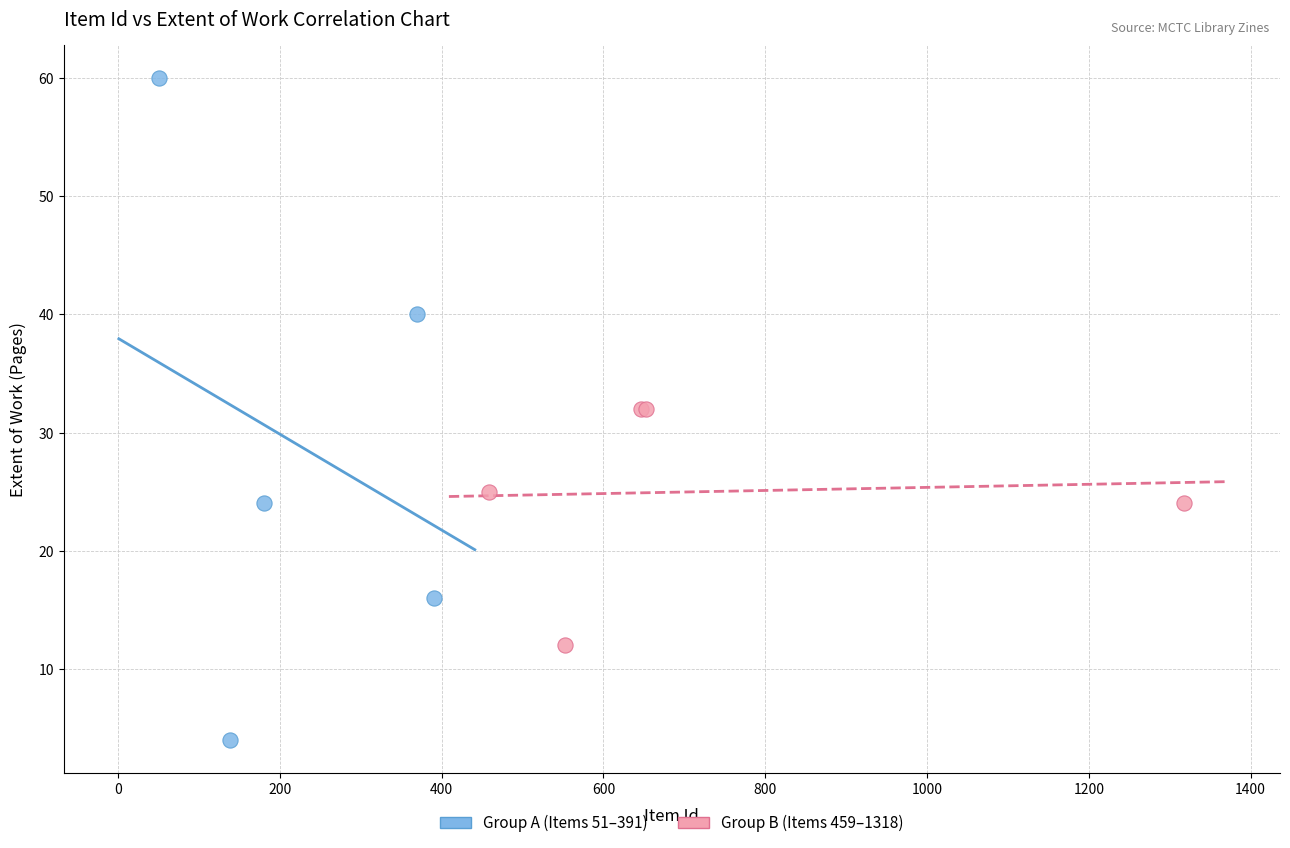

Which series contains the highest Y value?

Group A (Items 51–391)